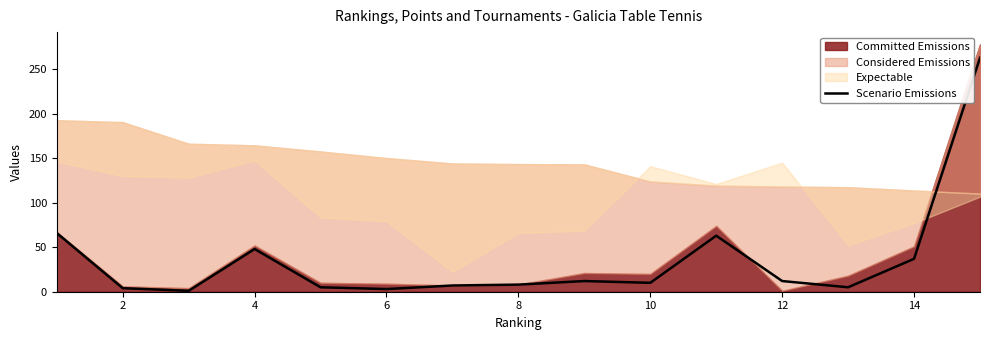

The Scenario Emissions series shows 37 at 14. True or false?

True